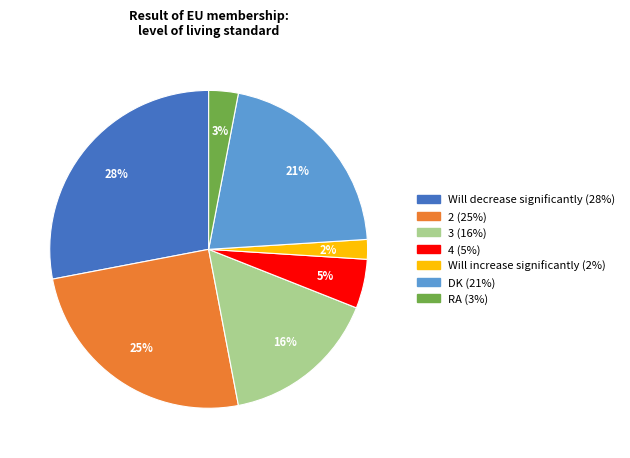

To the nearest percent, what is the difference between the 2 and 4 slice percentages?

20%